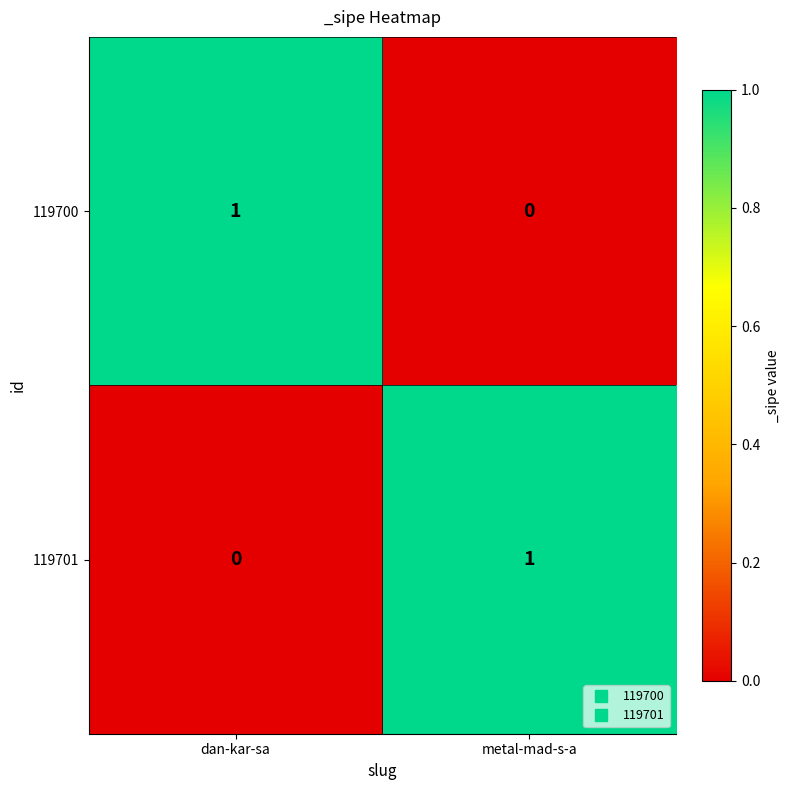

Is the value of 119700 at dan-kar-sa greater than the value of 119701 at dan-kar-sa?

Yes